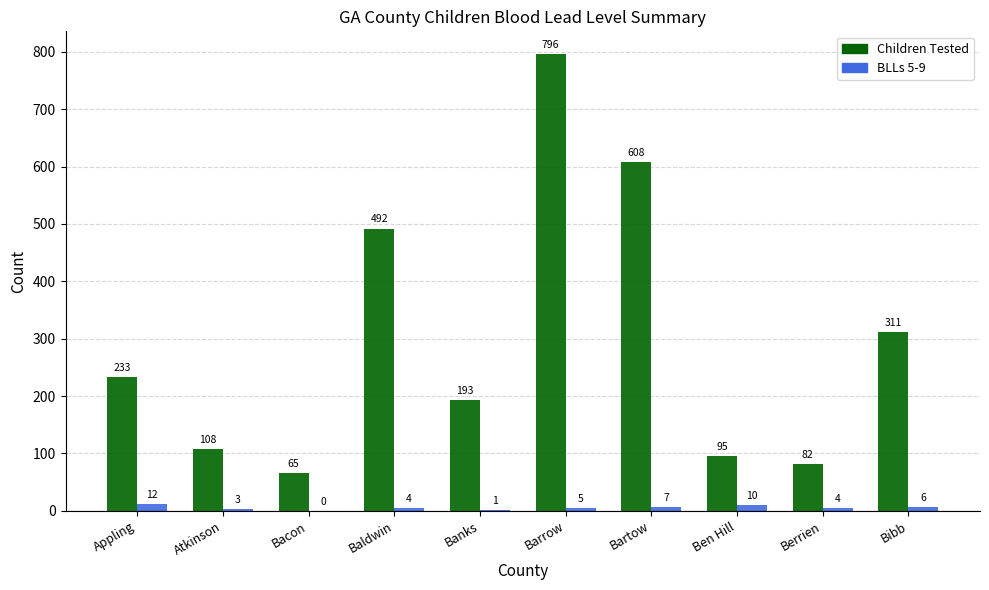

Is the value of BLLs 5-9 at Banks greater than the value of Children Tested at Banks?

No